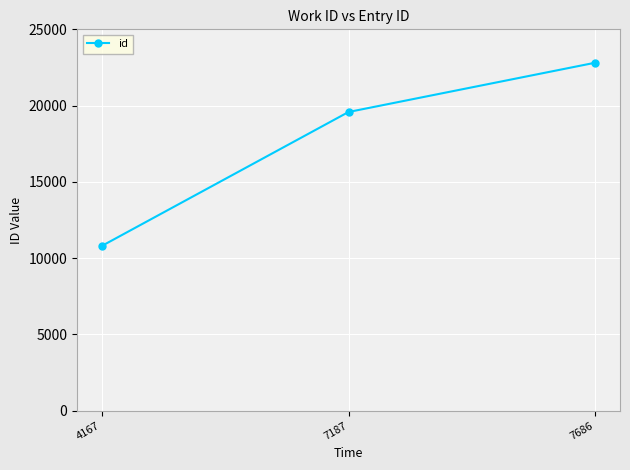

What is the sum of the values at 7187 and 4167?

30378